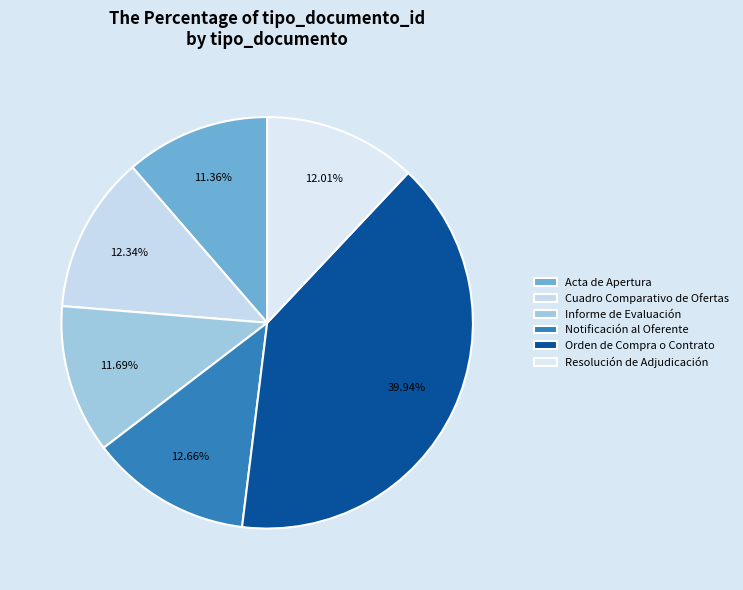

To the nearest percent, what is the combined percentage of Cuadro Comparativo de Ofertas and Orden de Compra o Contrato?

52%